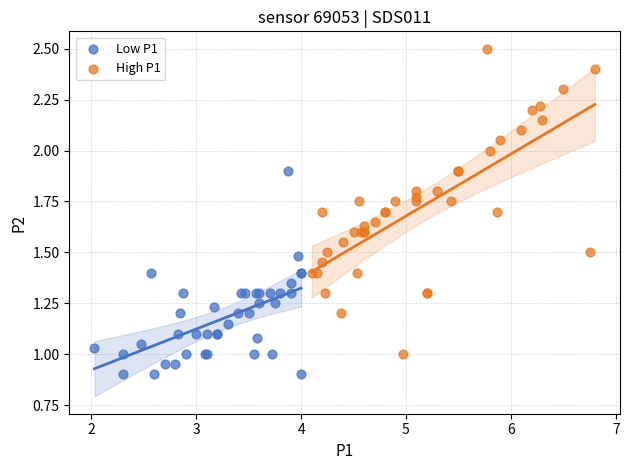

Which series contains the lowest Y value?

Low P1